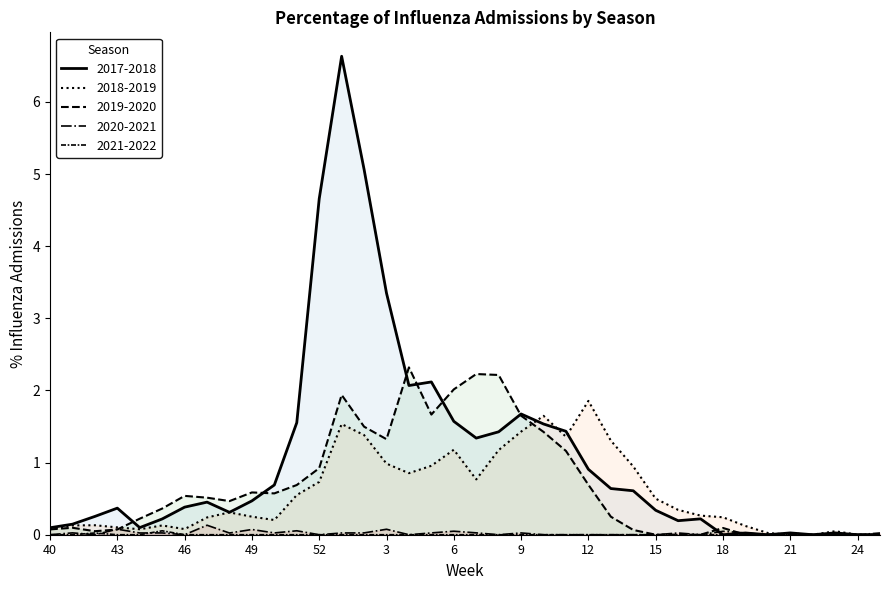

True or false: 2021-2022 has a value of 0.0 at 8.

True